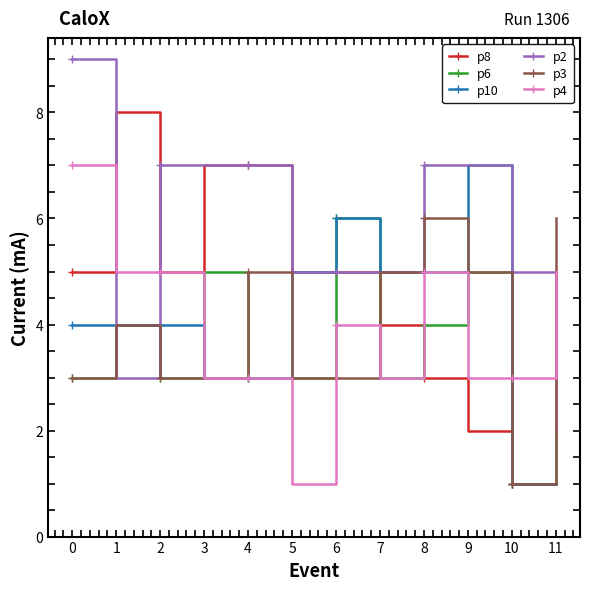

What is the sum of all p3 values?

47